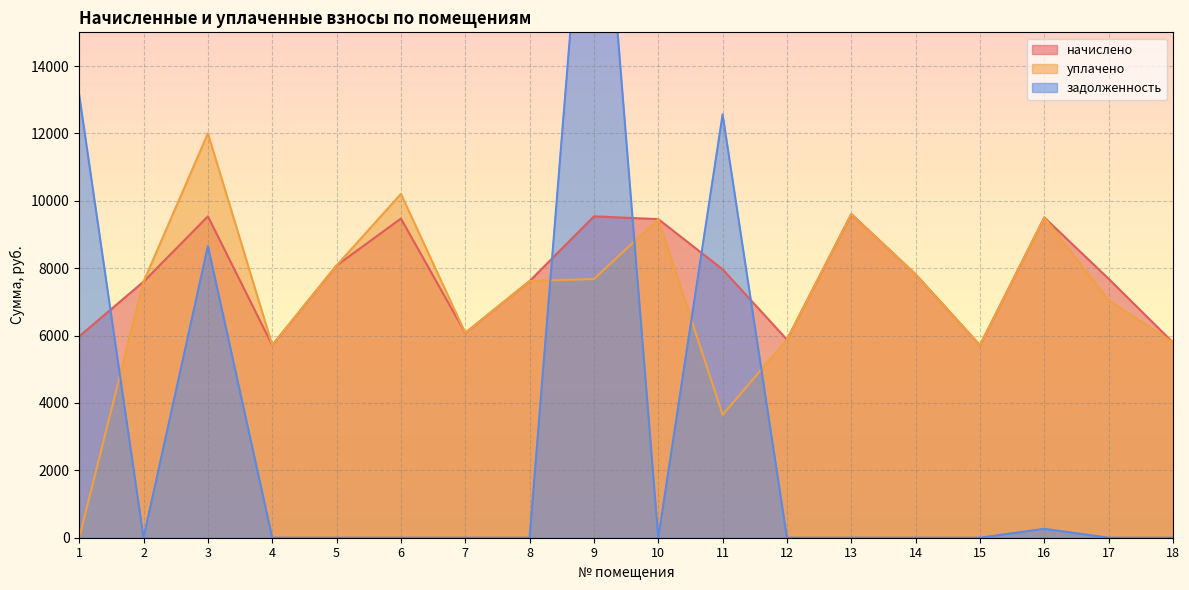

The value of задолженность at 4 is 0.0. True or false?

True